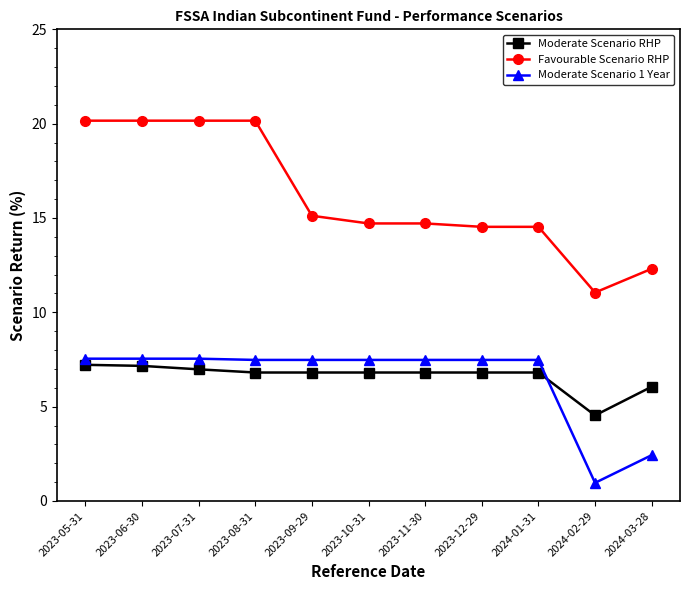

What position from the right is 2024-03-28?

1